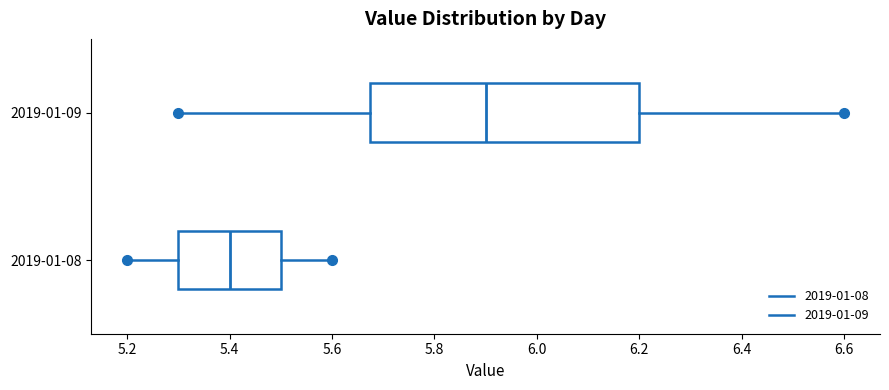

Reading bottom to top, read every box against the x-axis: the position of its median line, the range the box covers, and the ends of its whiskers. The values are not printed on the chart, so give them approximately, as read against the axis.

2019-01-08: median 5.40, box 5.30 to 5.50, whiskers 5.20 to 5.60
2019-01-09: median 5.90, box 5.68 to 6.20, whiskers 5.30 to 6.60